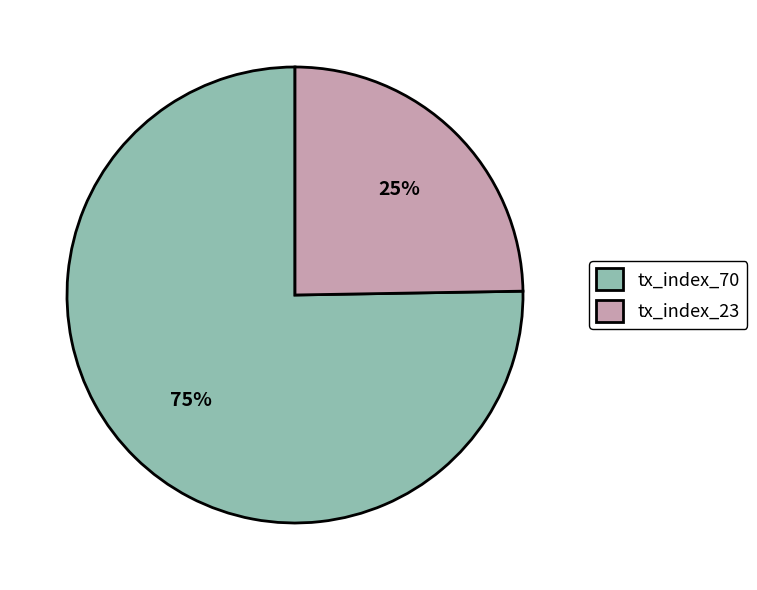

What percentage is the tx_index_23 slice, to the nearest percent?

25%